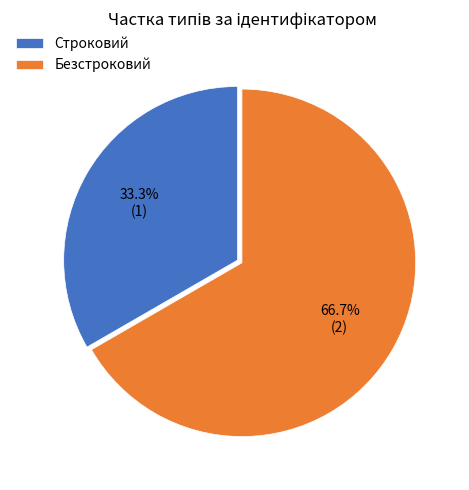

True or false: Безстроковий accounts for 67% of the total.

True